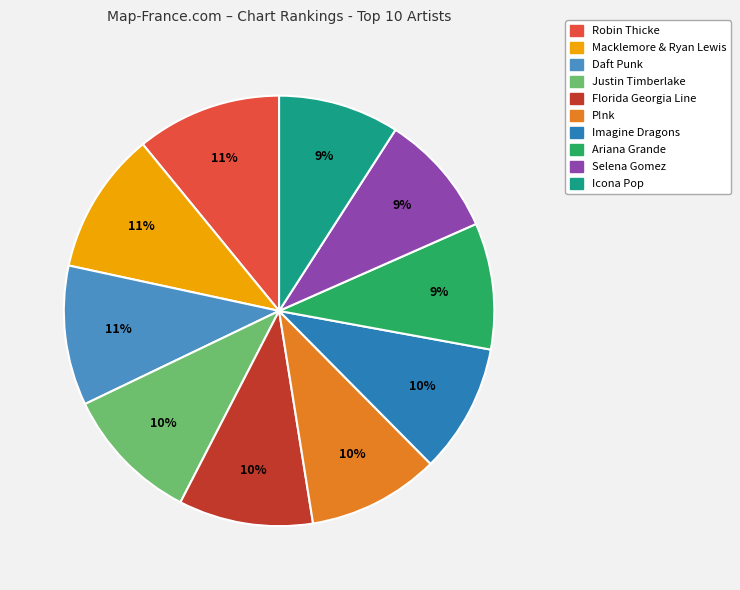

How many slices are in this pie chart?

10